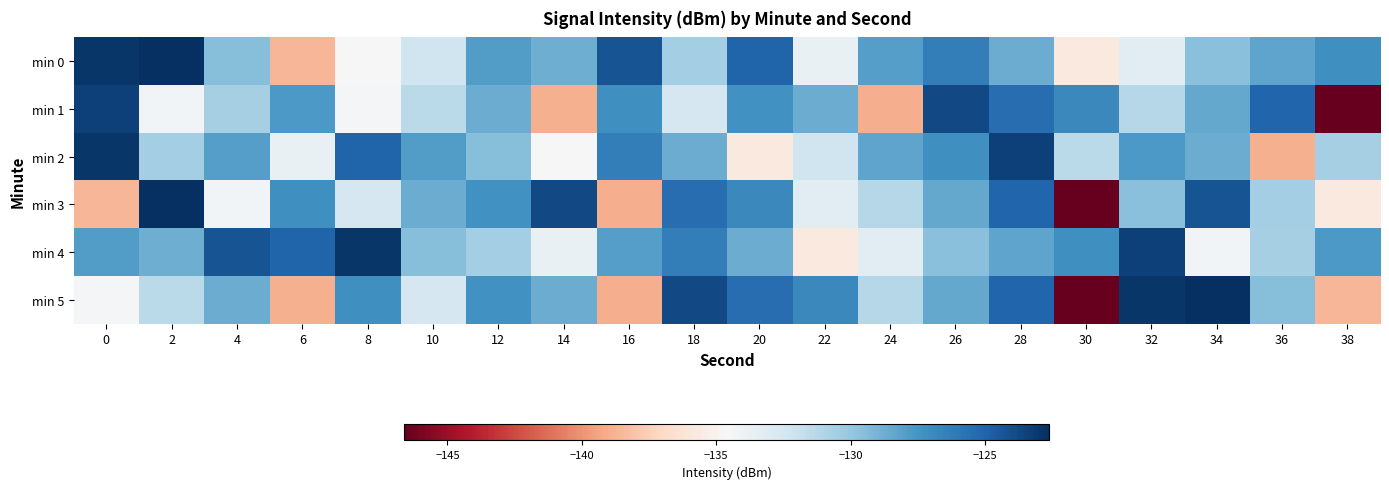

What is the total value across all series at 16?

-783.6